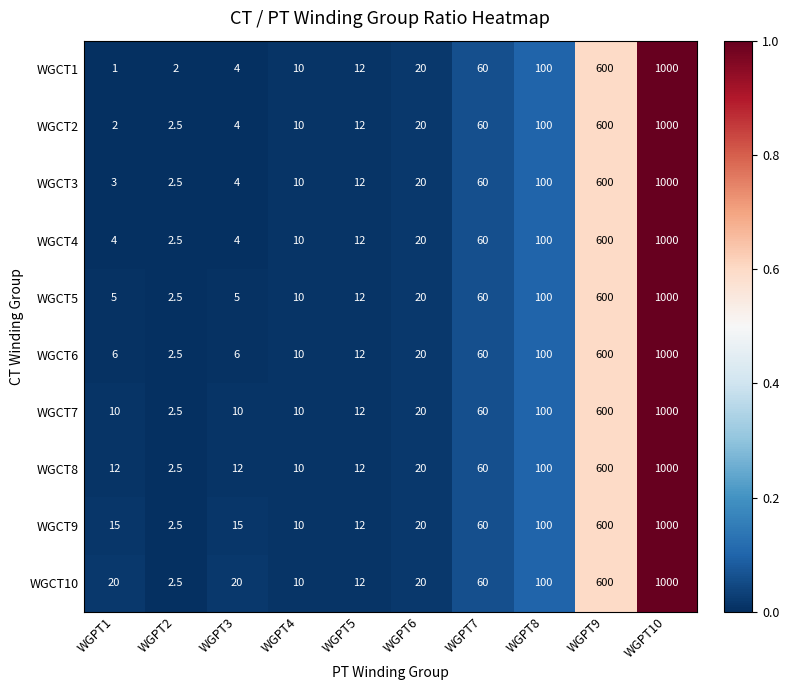

At how many categories does at least one series exceed 39?

4